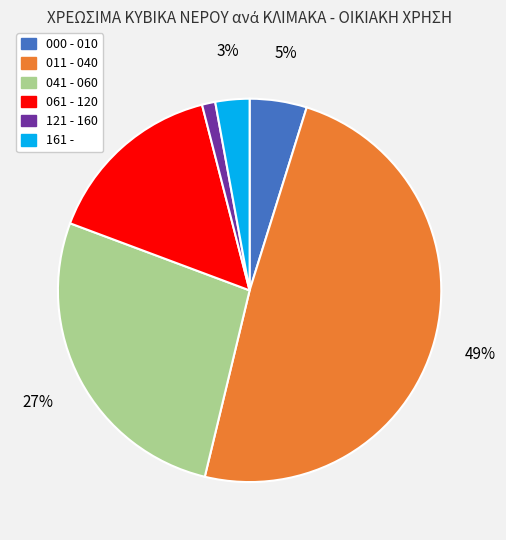

Which category has the biggest portion of the pie?

011 - 040